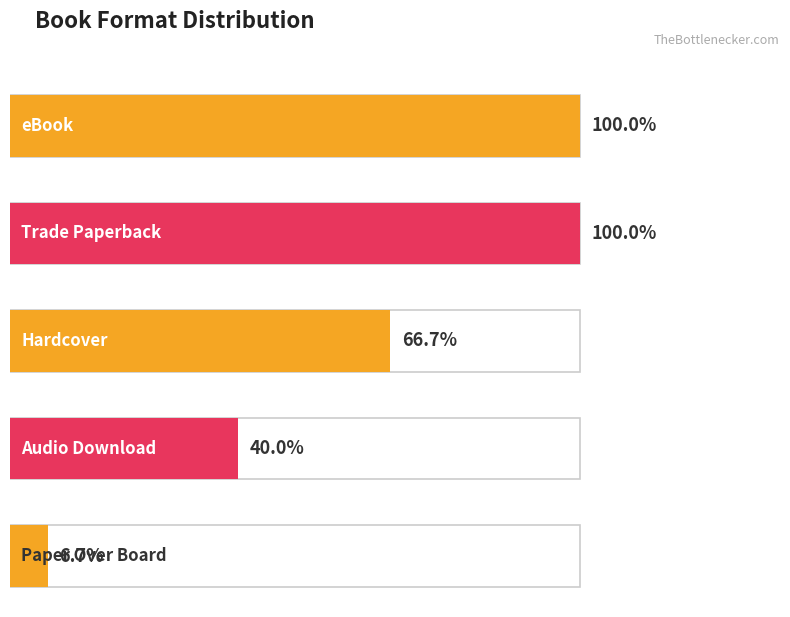

What is the label of the 2nd bar from the left?

Trade Paperback